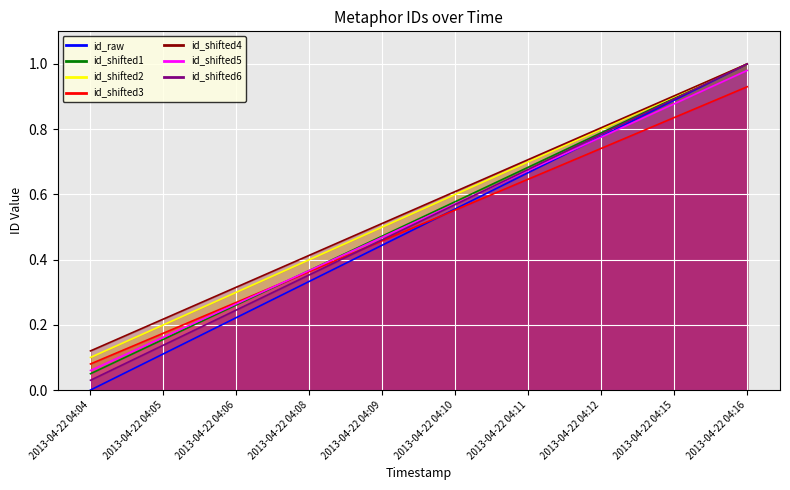

Rank the categories by value from lowest to highest.

2013-04-22 04:04, 2013-04-22 04:05, 2013-04-22 04:06, 2013-04-22 04:08, 2013-04-22 04:09, 2013-04-22 04:10, 2013-04-22 04:11, 2013-04-22 04:12, 2013-04-22 04:15, 2013-04-22 04:16